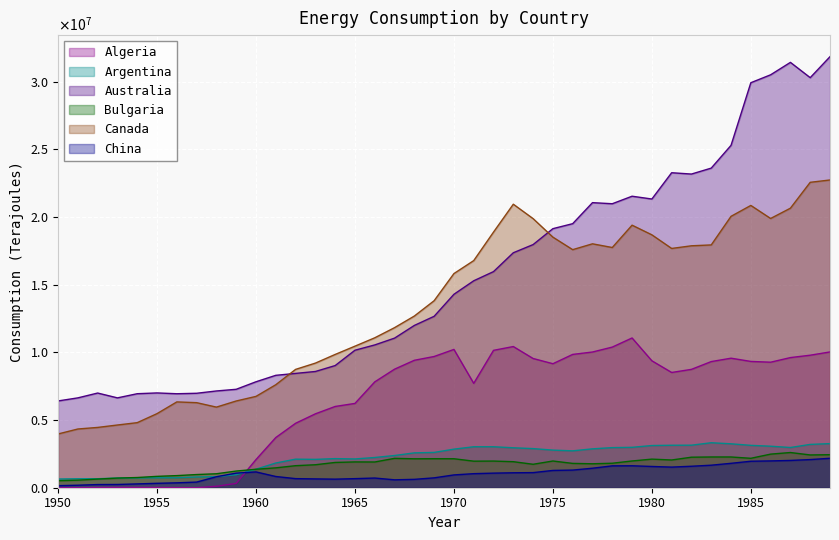

How many series are shown in this chart?

6